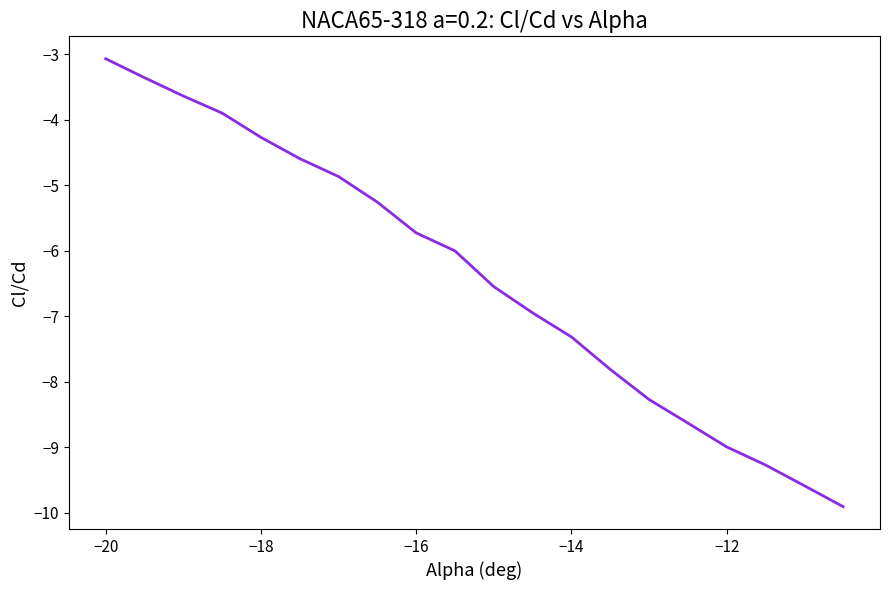

What is the maximum value shown in the chart?

-3.1